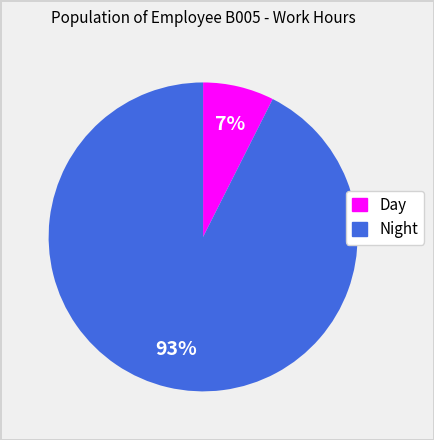

Which has a higher value, Day or Night?

Night